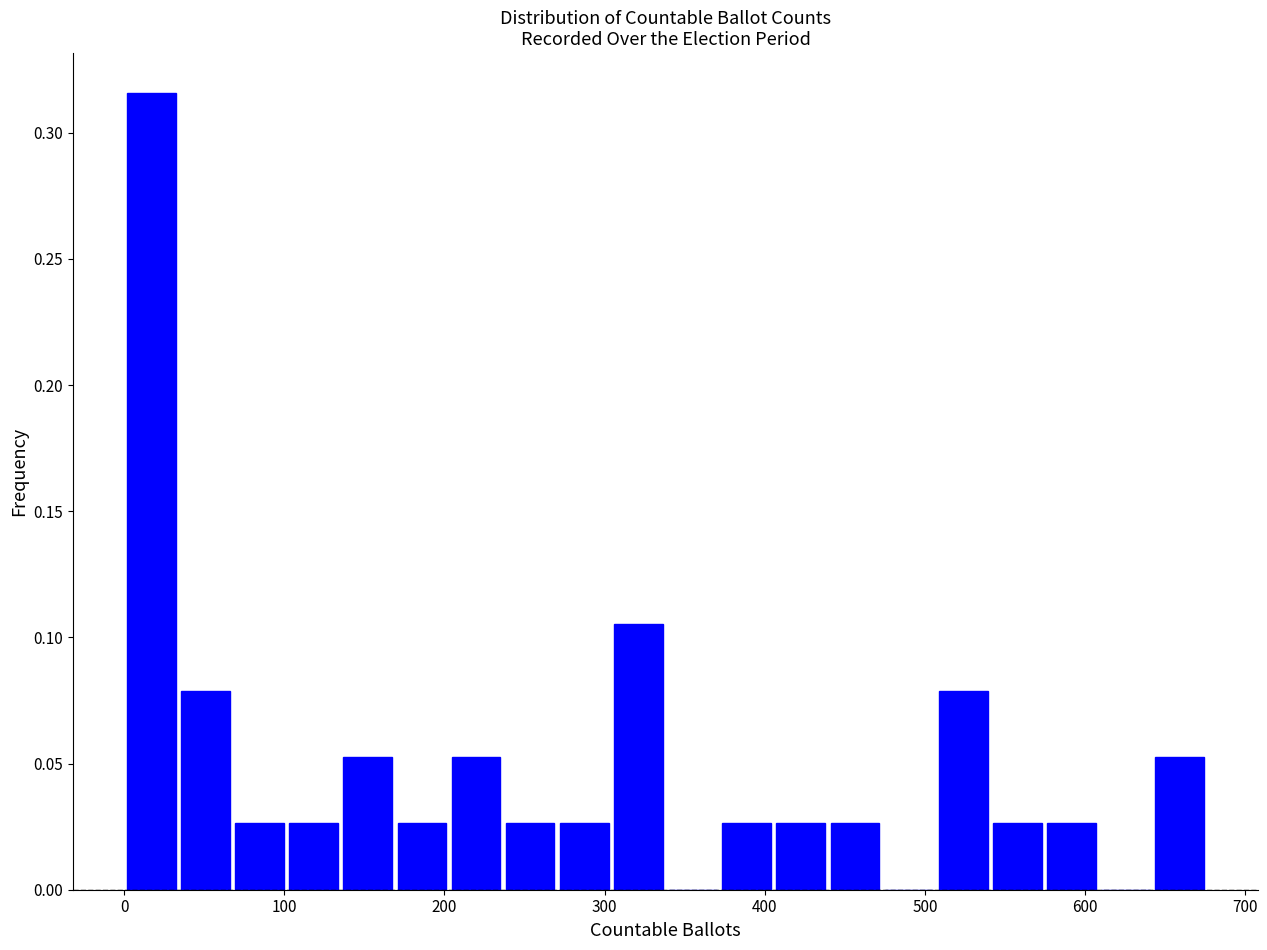

Read against the x-axis, roughly where is the centre of the tallest bar?

20